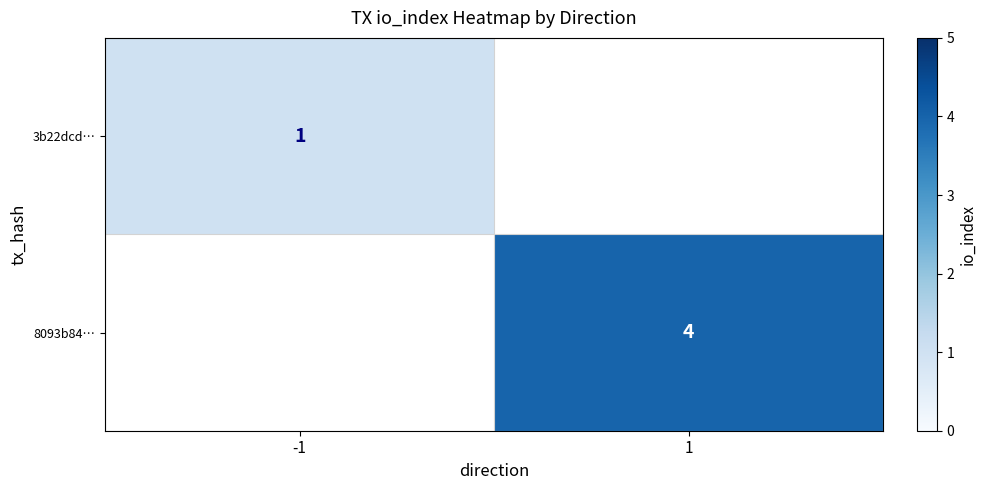

Is it true that 8093b84… equals 6 at 1?

False